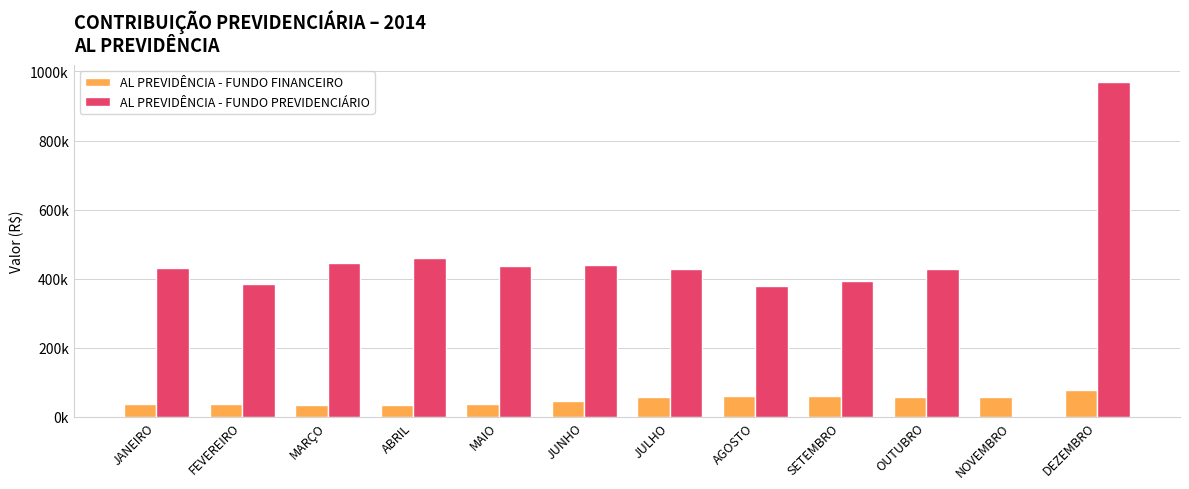

The value of AL PREVIDÊNCIA - FUNDO PREVIDENCIÁRIO at AGOSTO is 377033.5. True or false?

True